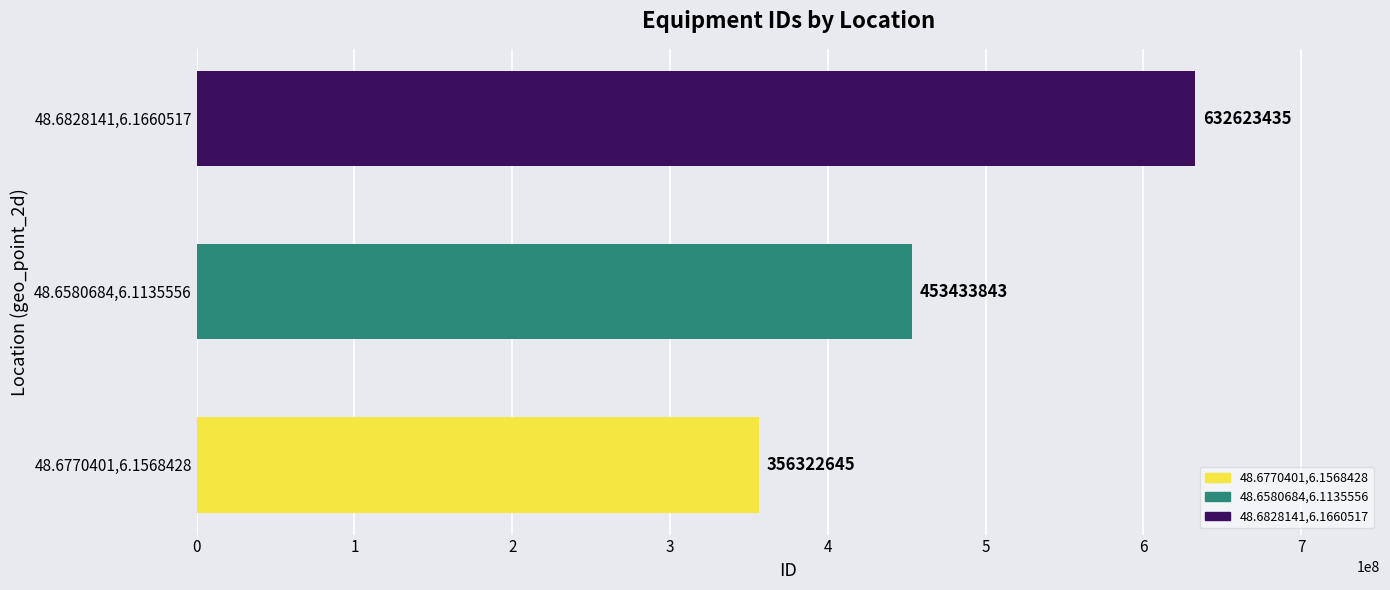

List the labels in order of value, largest first.

48.6828141,6.1660517, 48.6580684,6.1135556, 48.6770401,6.1568428